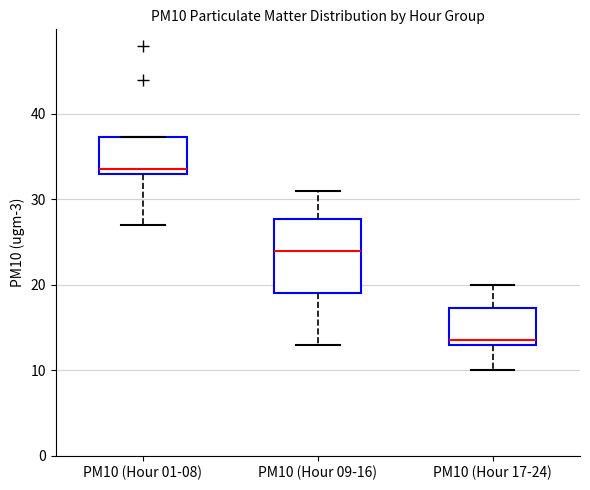

Where does the lower whisker of the box for PM10 (Hour 17-24) end on the y-axis? The values are not printed on the chart, so give them approximately, as read against the axis.

10